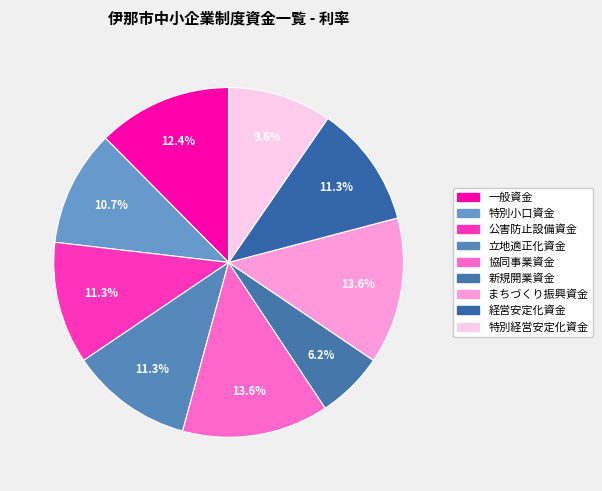

Does any single category account for the majority?

No